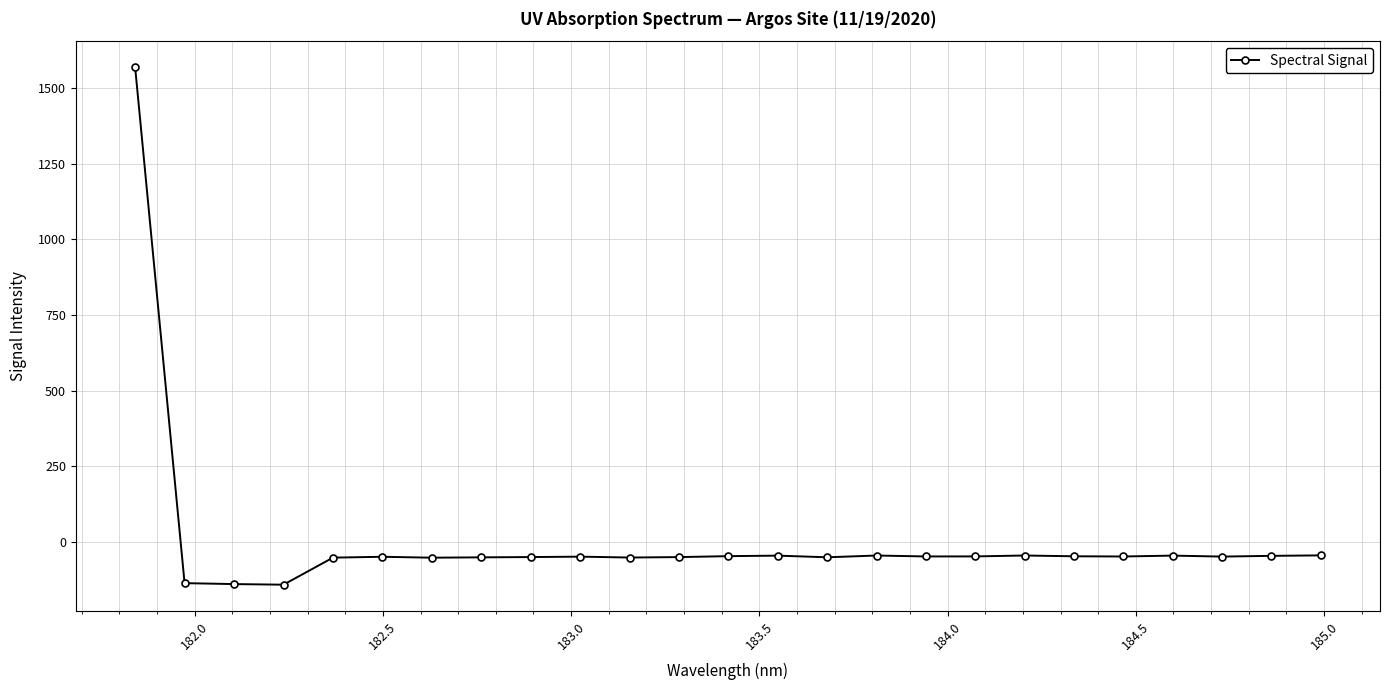

What is the value of the 23rd point from the left?

-48.5